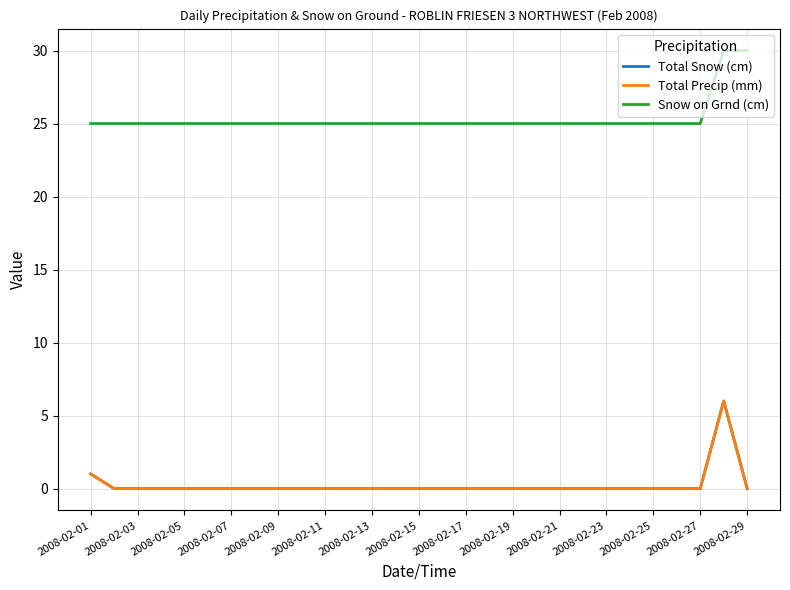

Does the chart have visible grid lines?

Yes